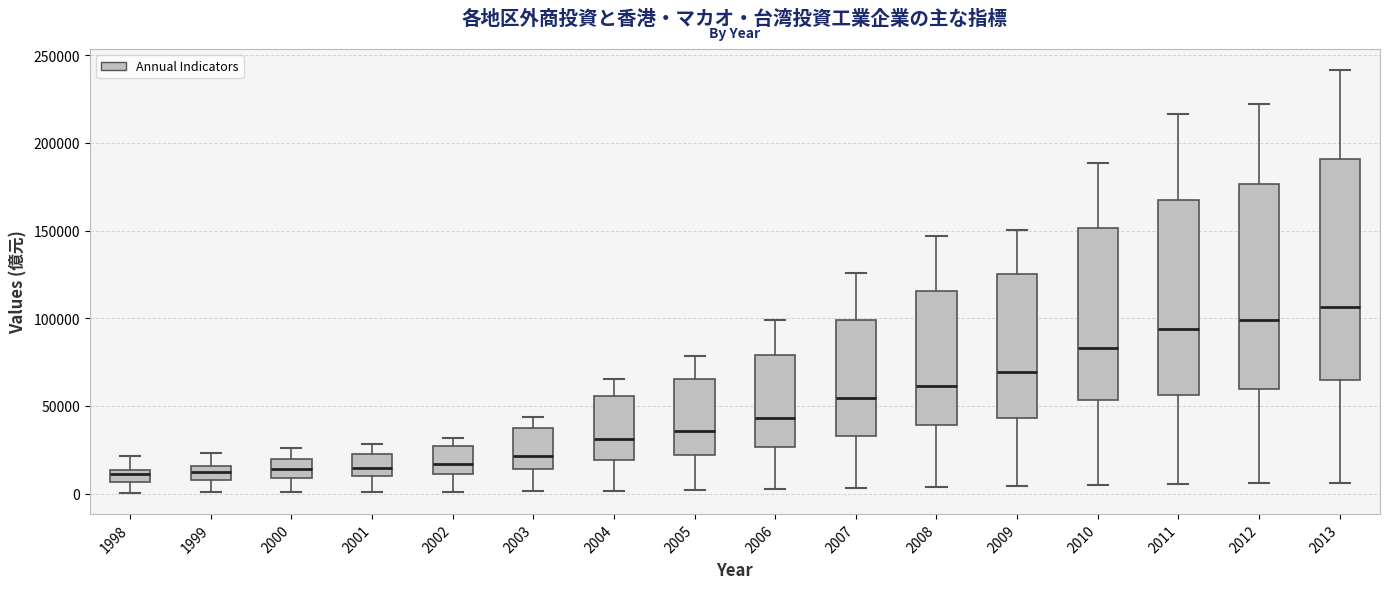

Where does the median line of the box at x = 2008 sit on the y-axis? The values are not printed on the chart, so give them approximately, as read against the axis.

60000